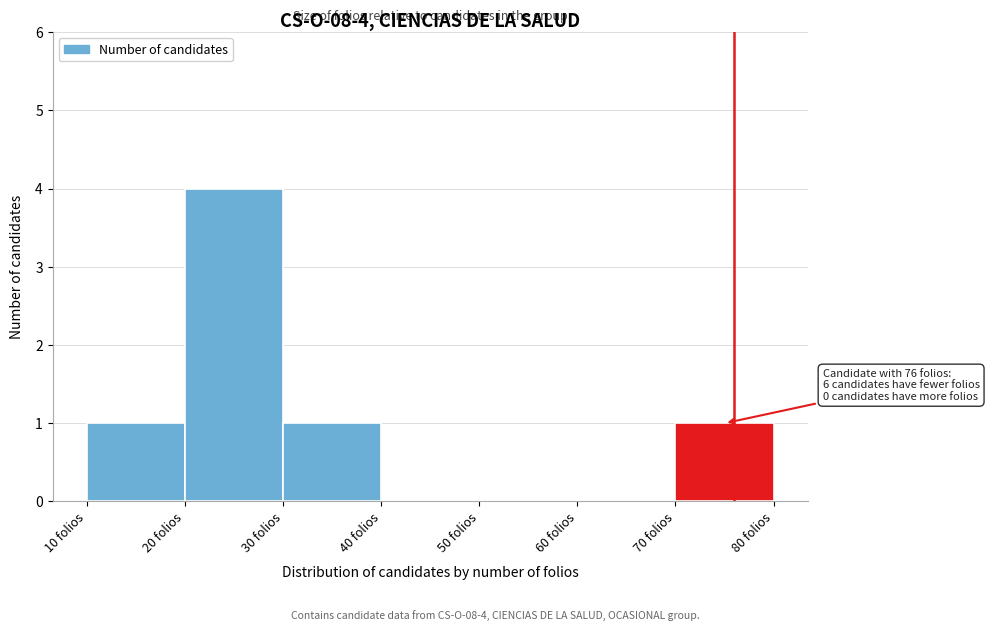

Over which range of the x-axis is the bar tallest?

20 to 30